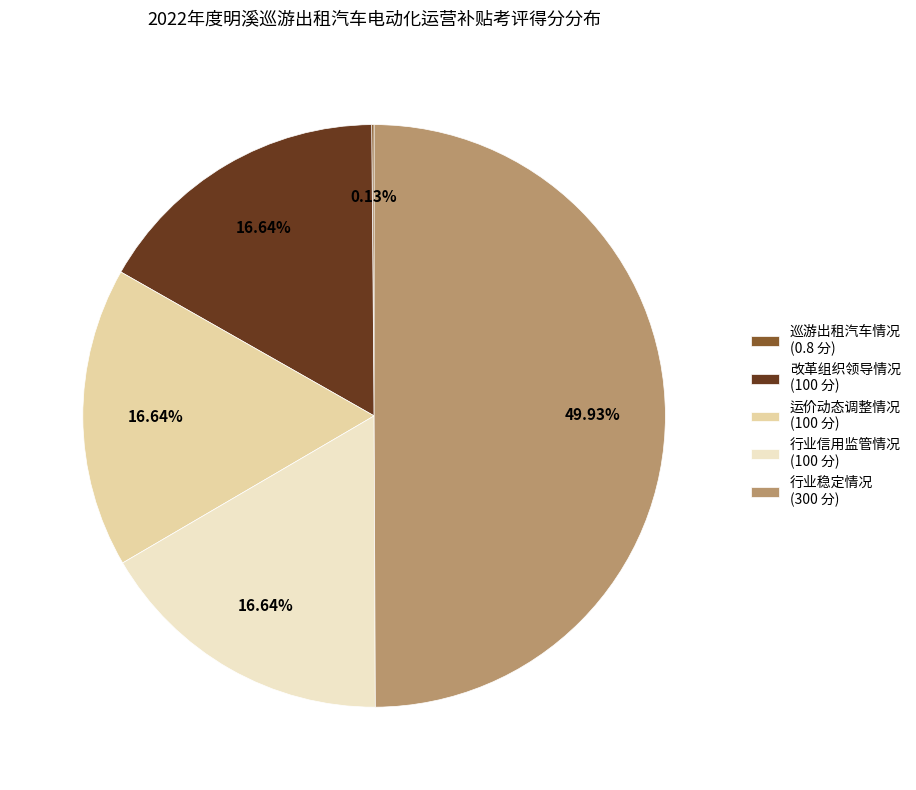

Does 改革组织领导情况 (100 分) represent more than half of the total?

No